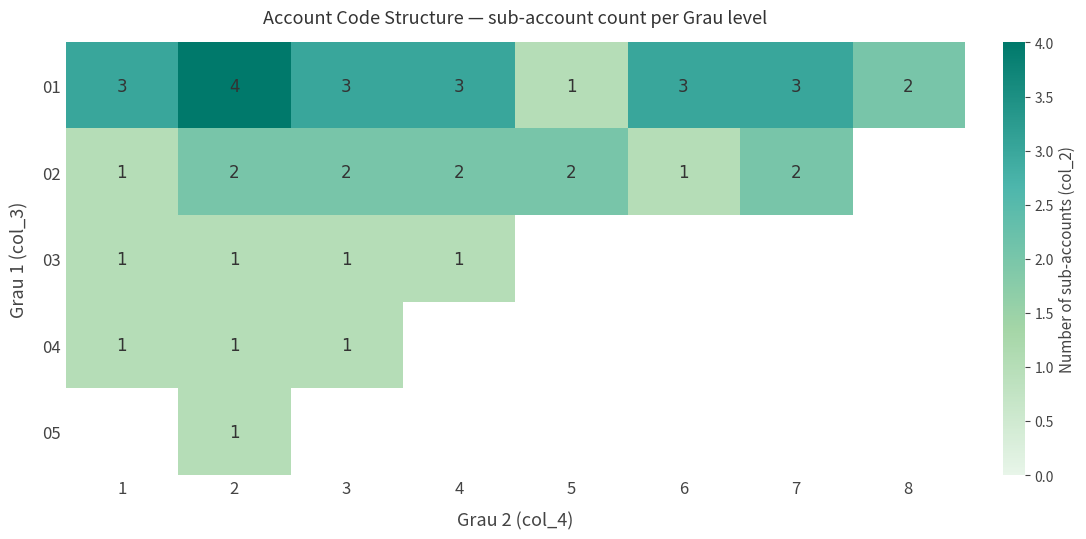

What is the maximum value for 01?

4